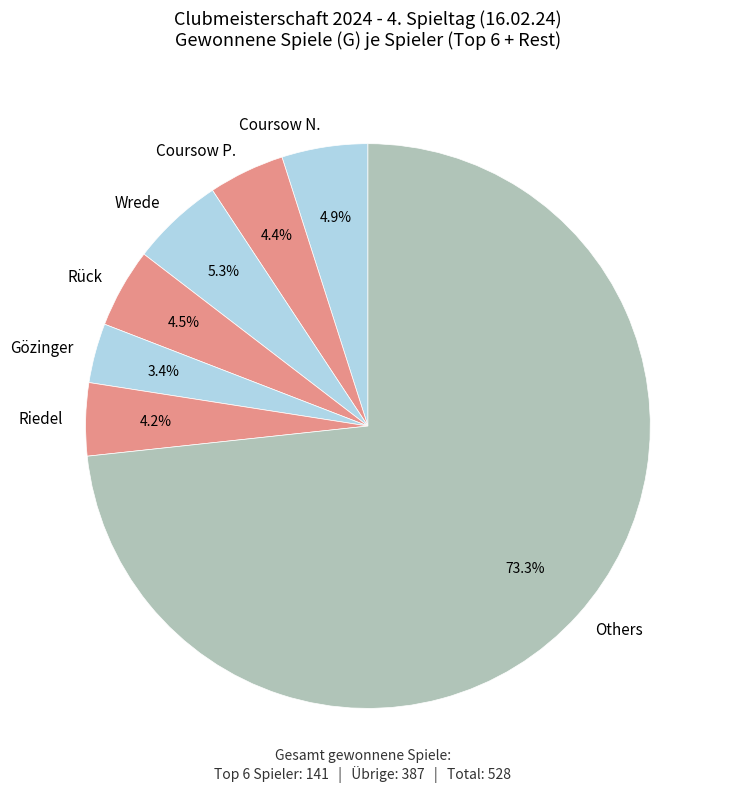

To the nearest percent, what percentage of the pie is Coursow N.?

5%